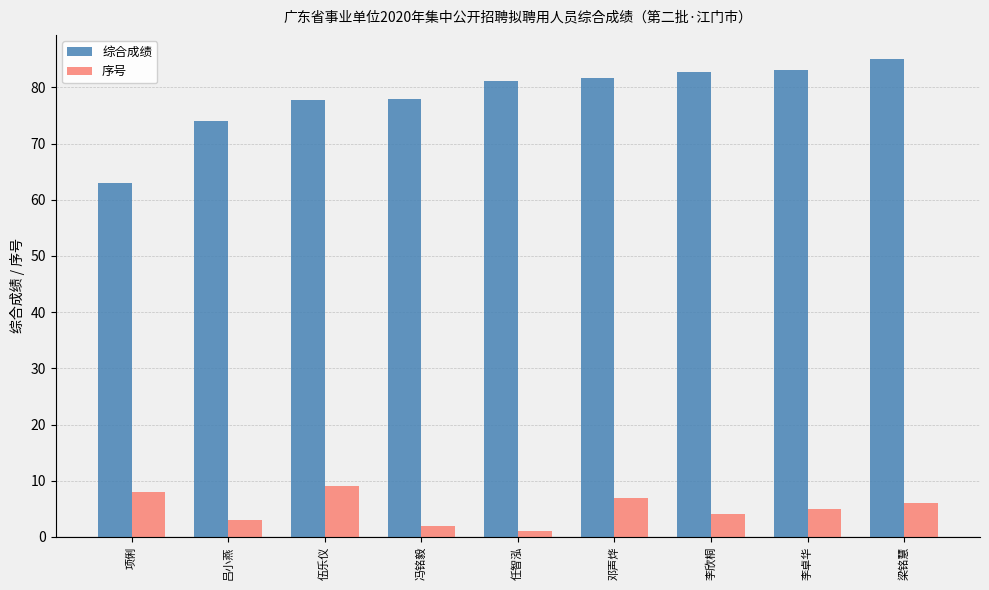

What are all the series names shown in the legend?

综合成绩, 序号